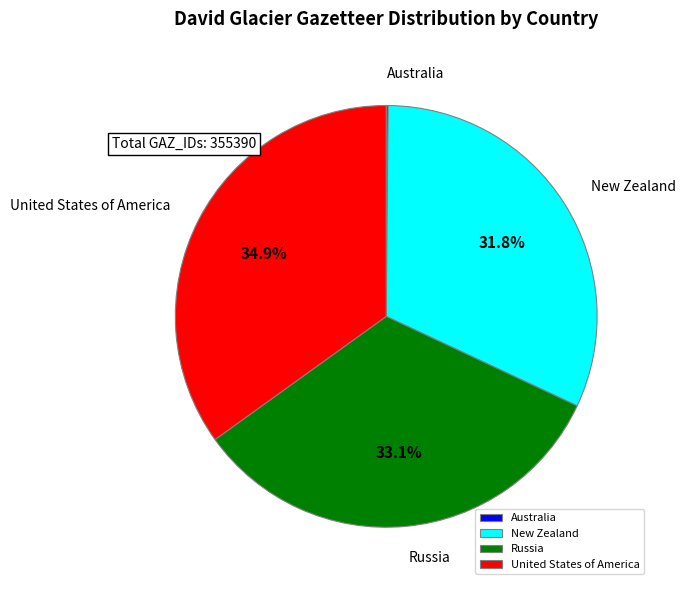

To the nearest percent, what percentage of the pie is United States of America?

35%